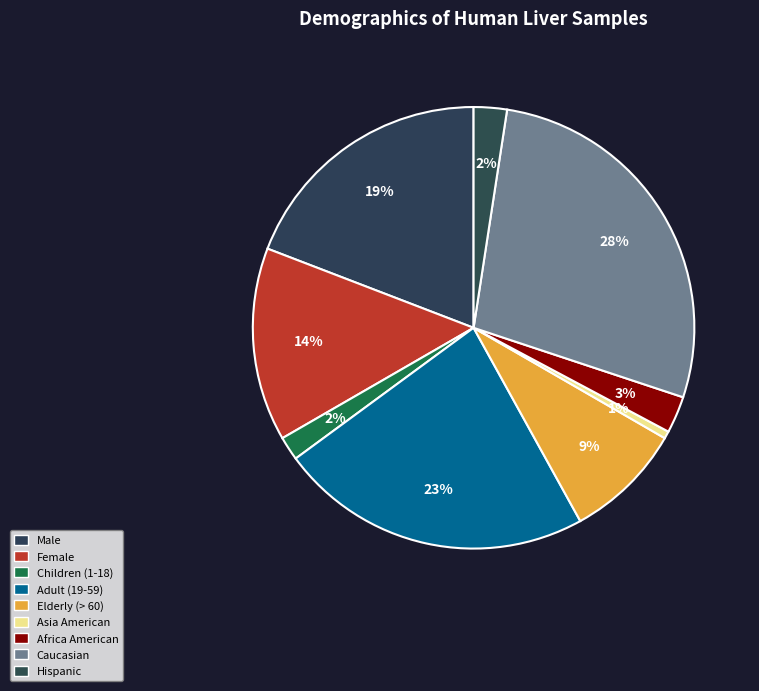

What is the largest slice in the pie chart?

Caucasian